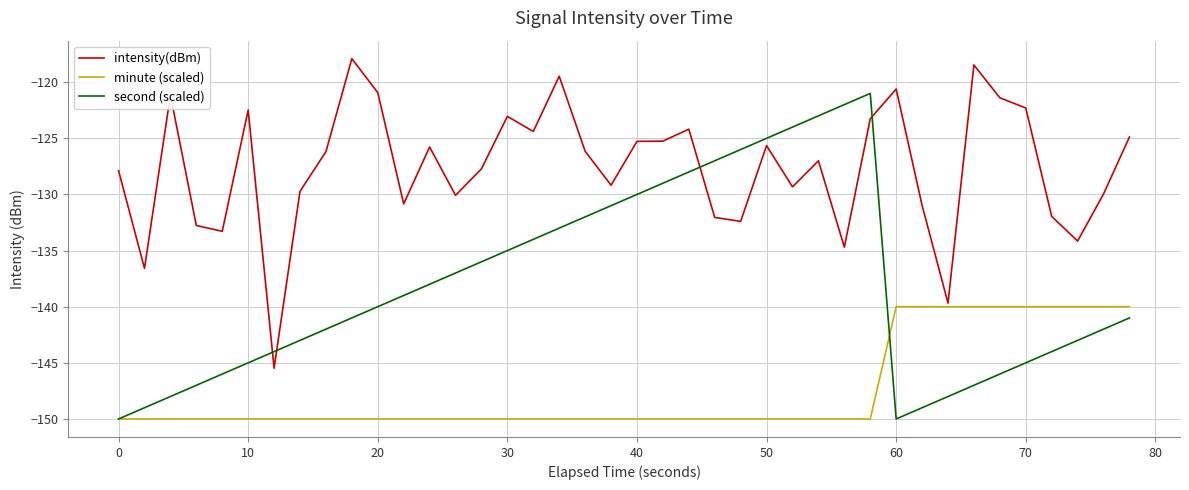

Rank the series by their maximum value, from lowest to highest.

minute (scaled), second (scaled), intensity(dBm)